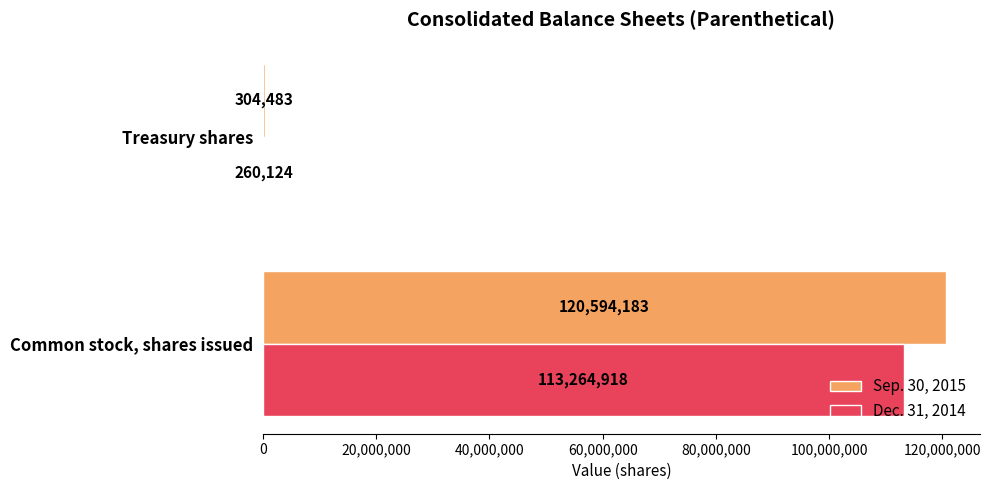

What is the sum of all Dec. 31, 2014 values?

113525042